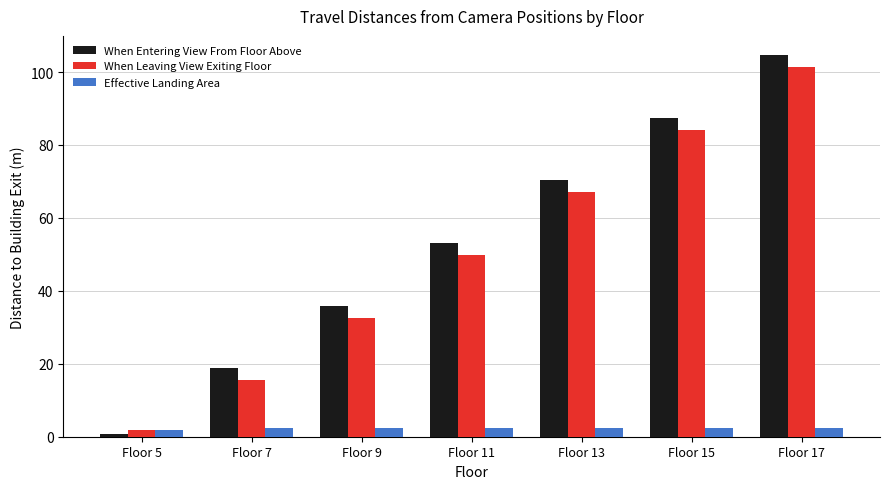

The When Entering View From Floor Above series shows 0.6 at Floor 5. True or false?

True